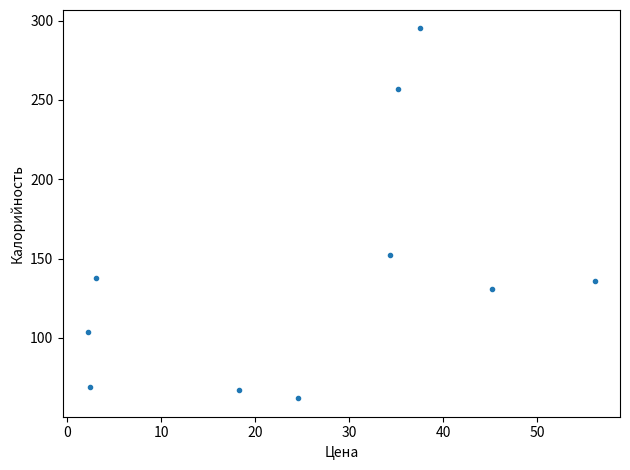

What is the average Y value?

141